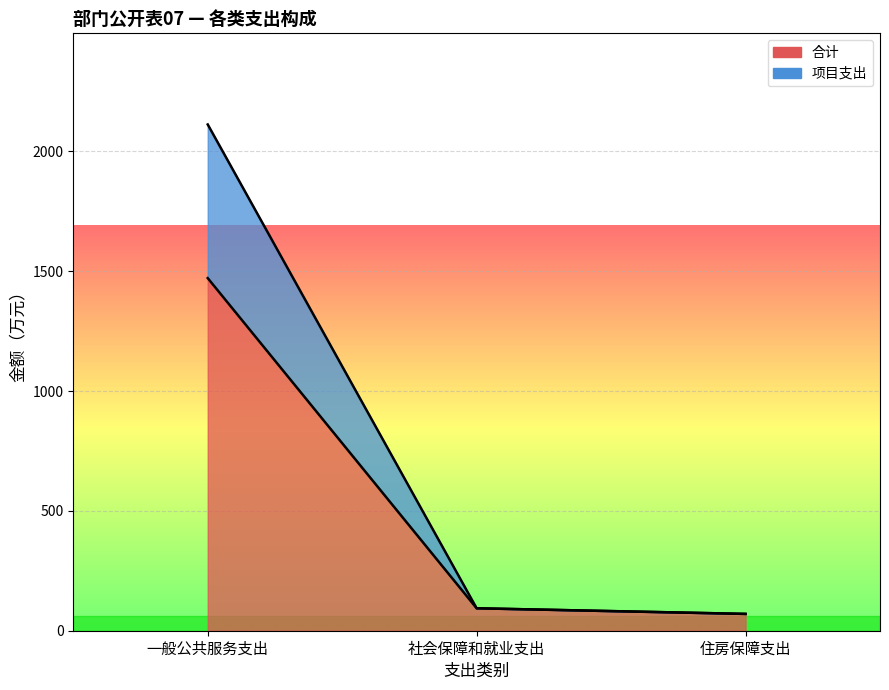

The 项目支出 series shows 63.6 at 社会保障和就业支出. True or false?

False